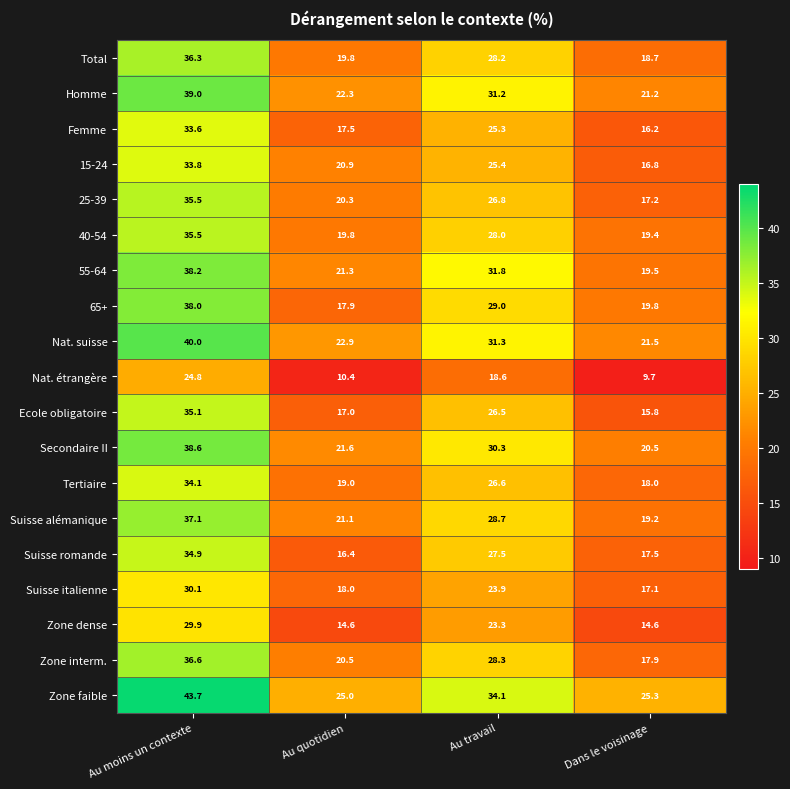

Rank the series at Au travail from highest to lowest value.

Zone faible, 55-64, Nat. suisse, Homme, Secondaire II, 65+, Suisse alémanique, Zone interm., Total, 40-54, Suisse romande, 25-39, Tertiaire, Ecole obligatoire, 15-24, Femme, Suisse italienne, Zone dense, Nat. étrangère